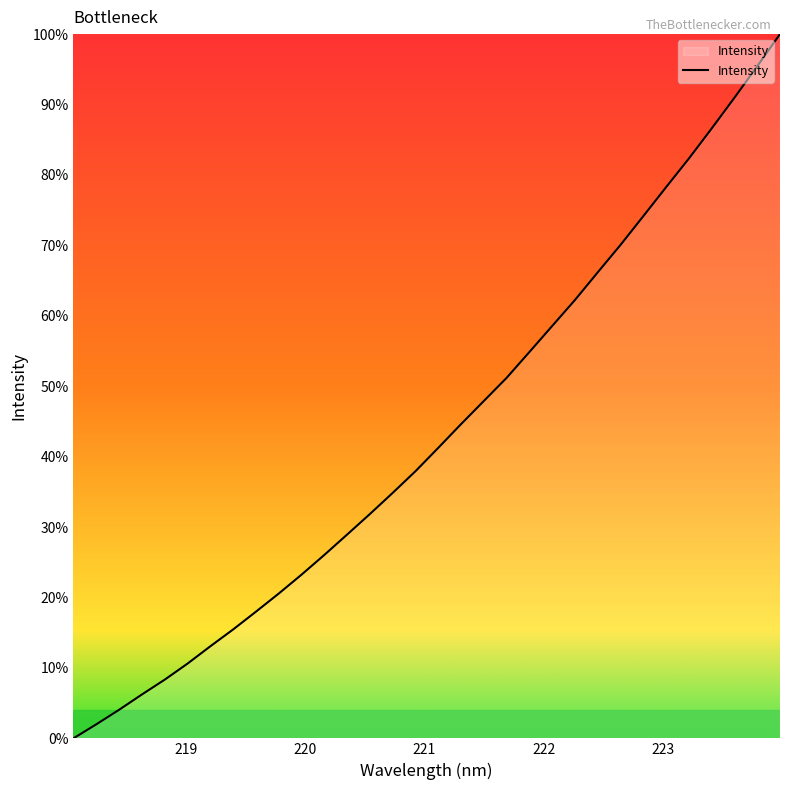

What is the greatest value displayed?

100.0